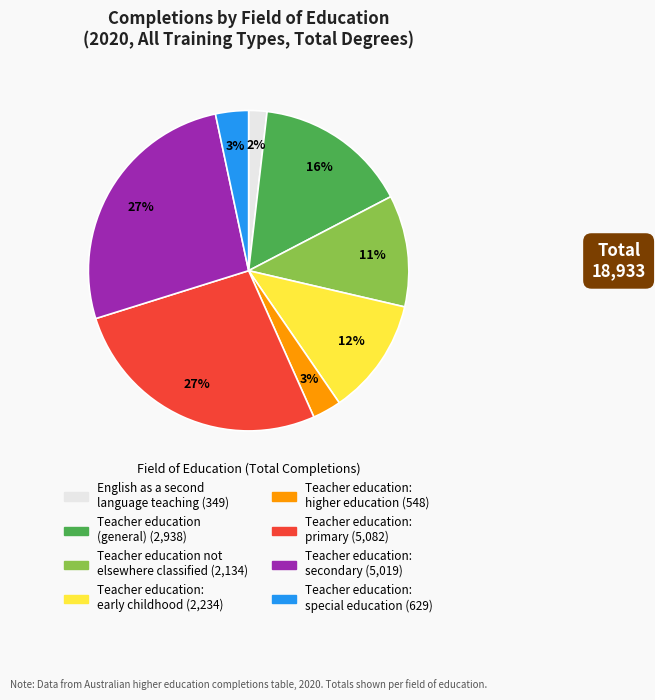

Which has a higher value, Teacher education (general) or Teacher education: special education?

Teacher education (general)